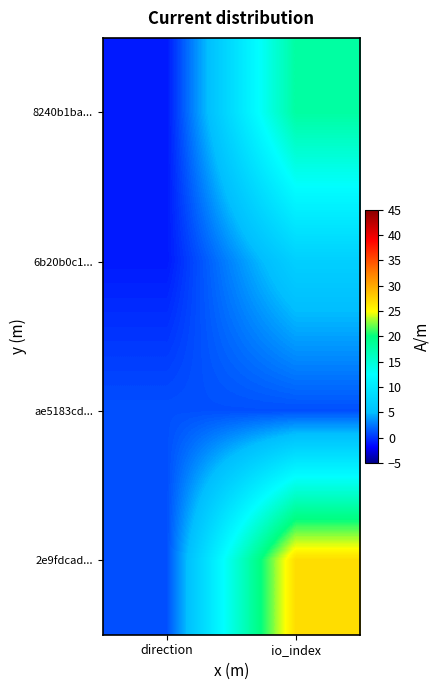

Which series has the largest total across all categories?

2e9fdcad...